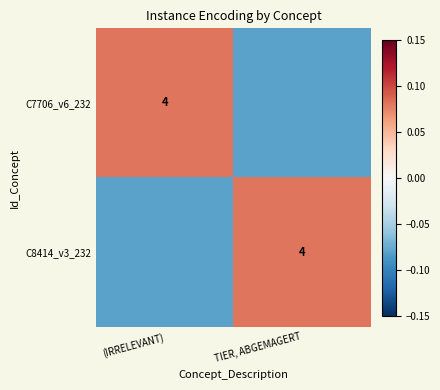

Rank the categories by C8414_v3_232 value from highest to lowest.

TIER, ABGEMAGERT, (IRRELEVANT)